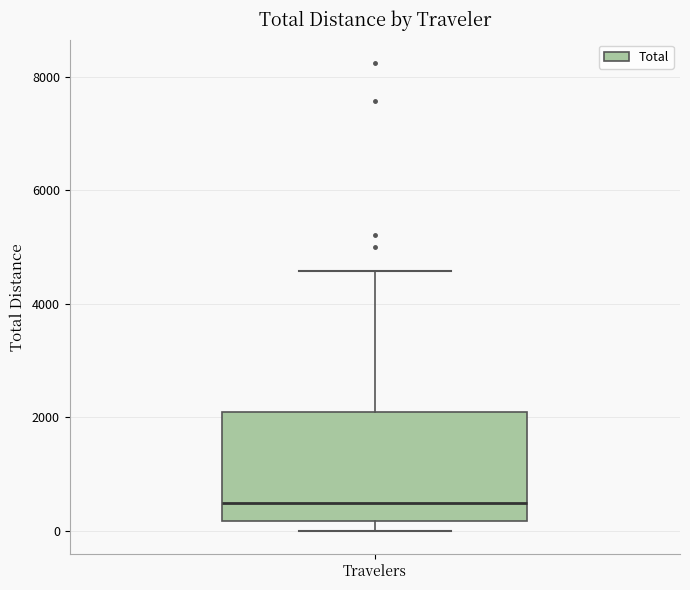

Read this box plot against the y-axis: the position of the median line, the range covered by the box, and the ends of both whiskers. The values are not printed on the chart, so give them approximately, as read against the axis.

median 400, box 200 to 2000, whiskers 0 to 4600